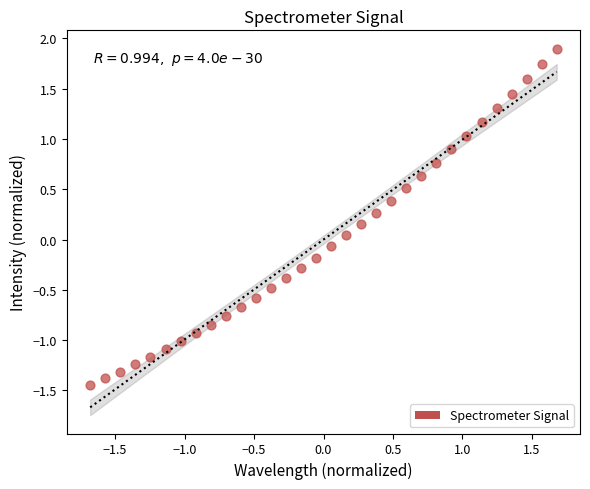

What is the range of Y values (max minus min)?

3.3